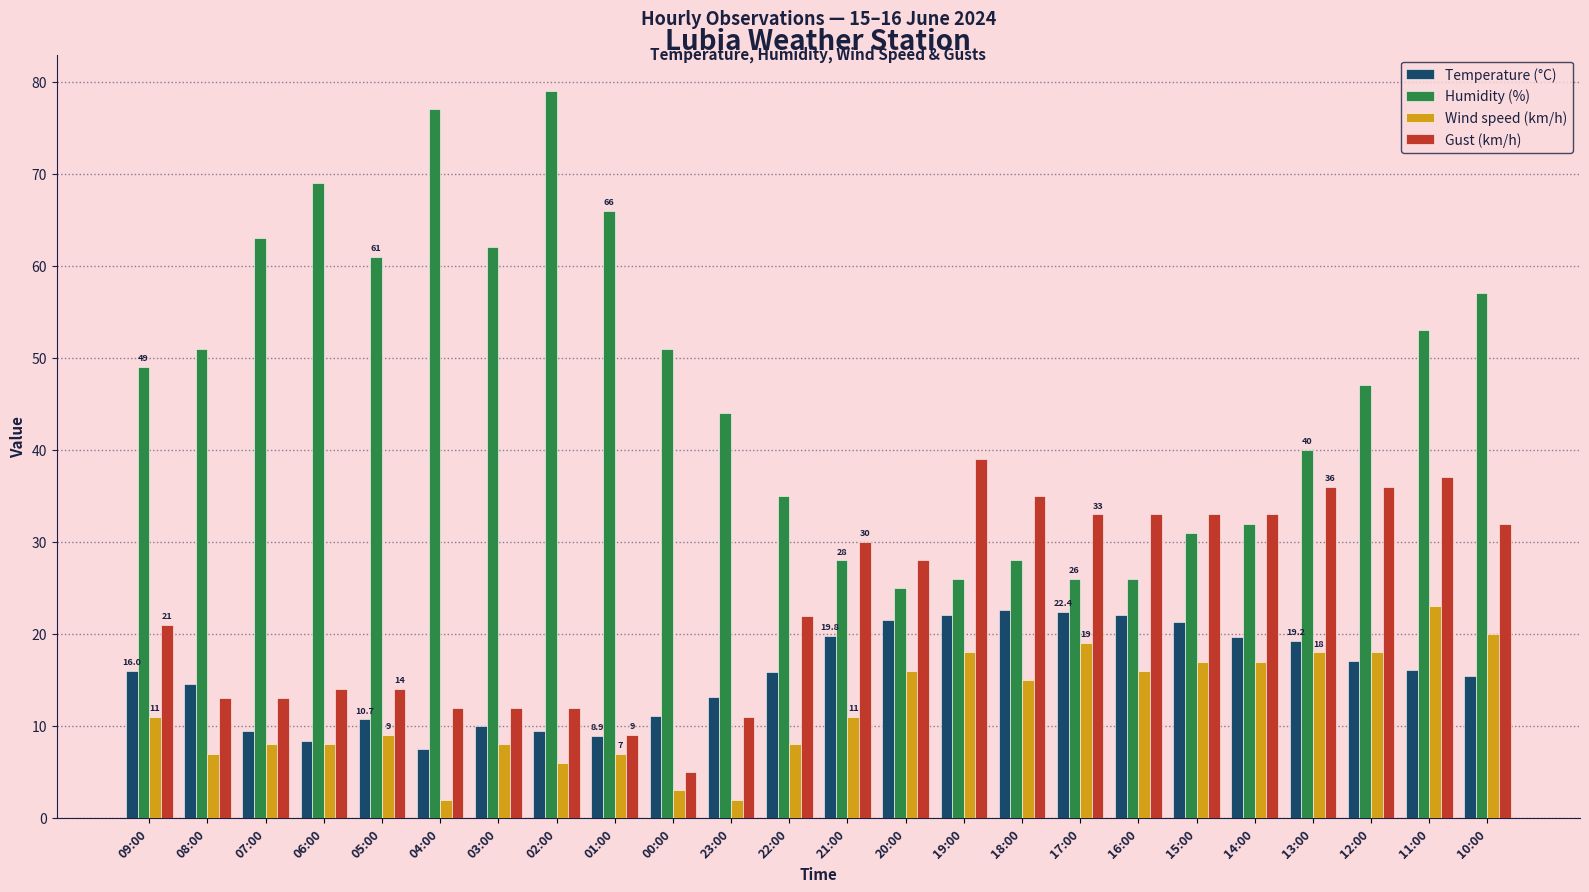

What is the difference between the highest and lowest values at 19:00?

21.0